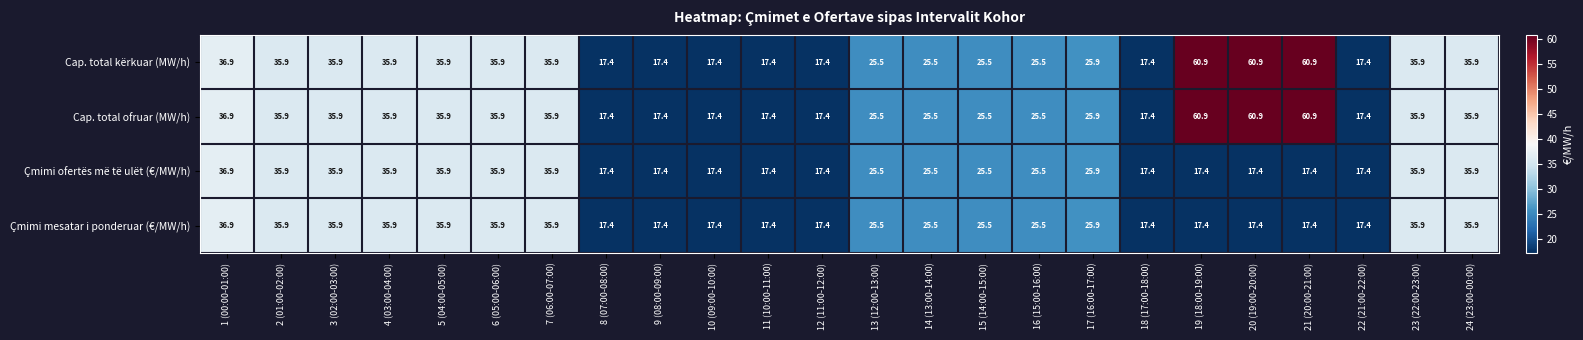

What is the total value across all series at 7 (06:00-07:00)?

143.6